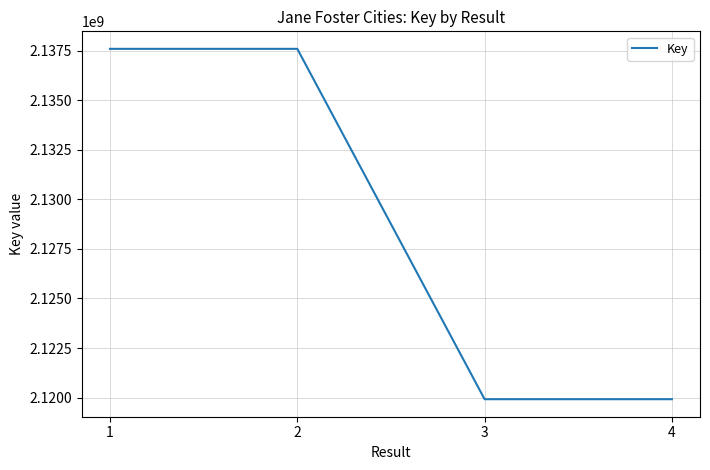

What is the maximum value shown in the chart?

2137602474